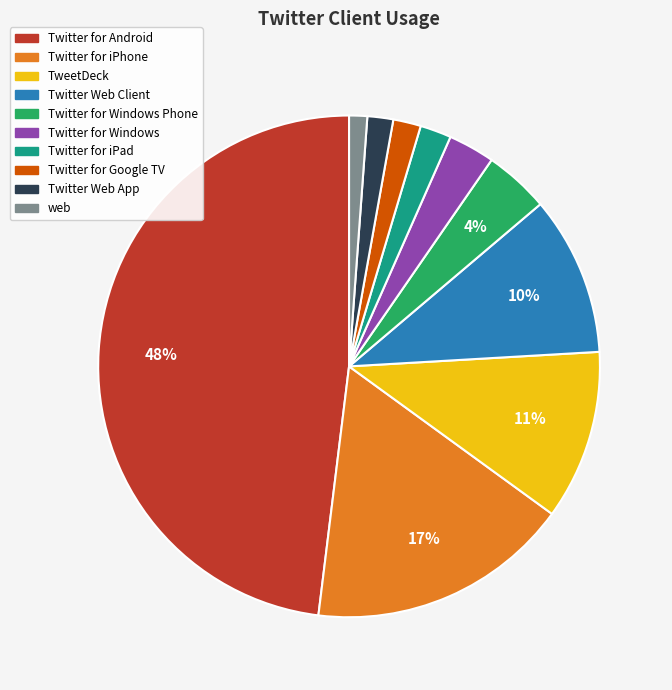

Is there a majority slice in this chart?

No